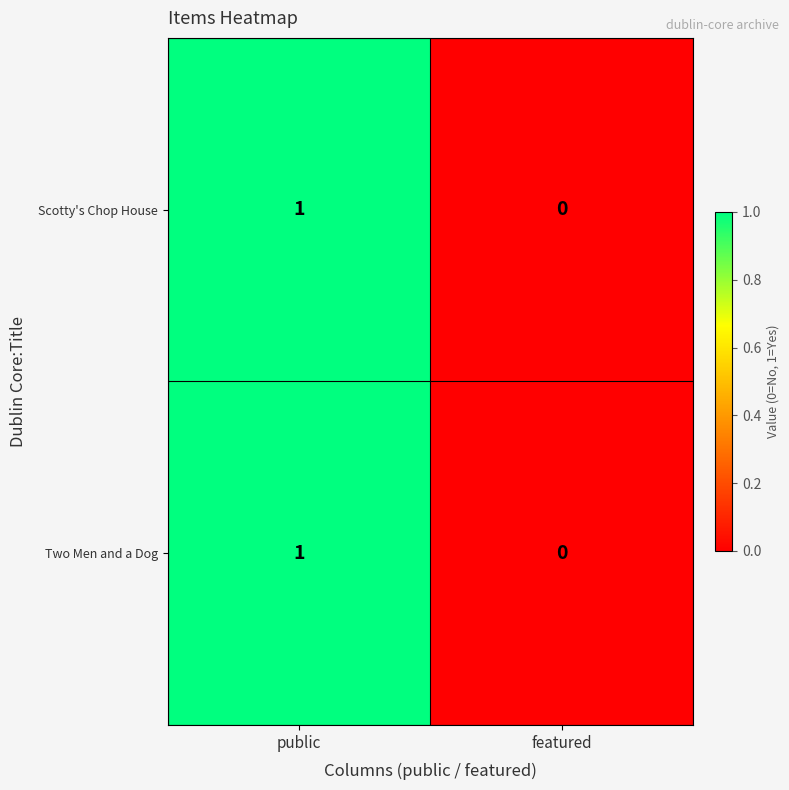

How many values in Two Men and a Dog are above zero?

1